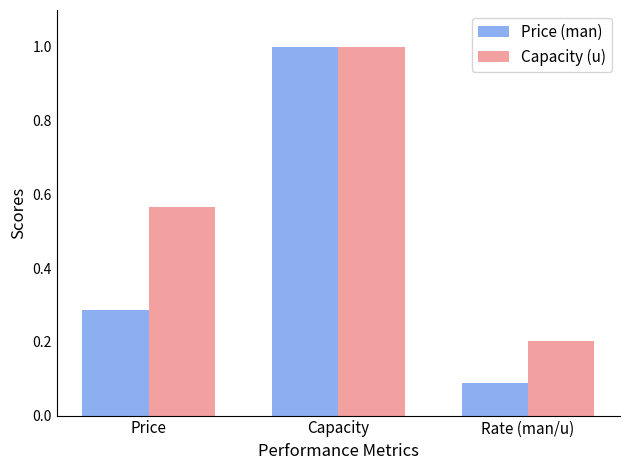

What is the difference between the maximum and second lowest values in the Price (man) series?

0.7